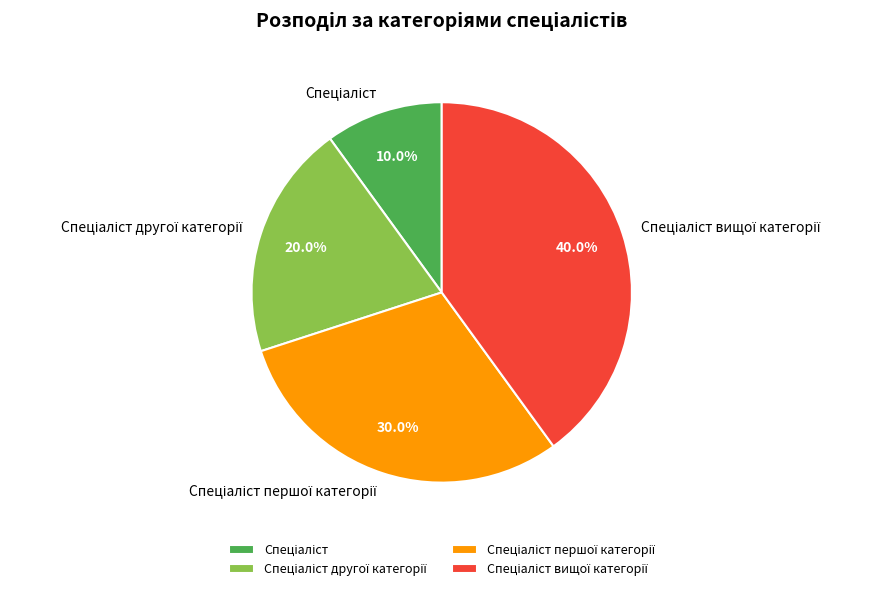

Does any single category account for the majority?

No